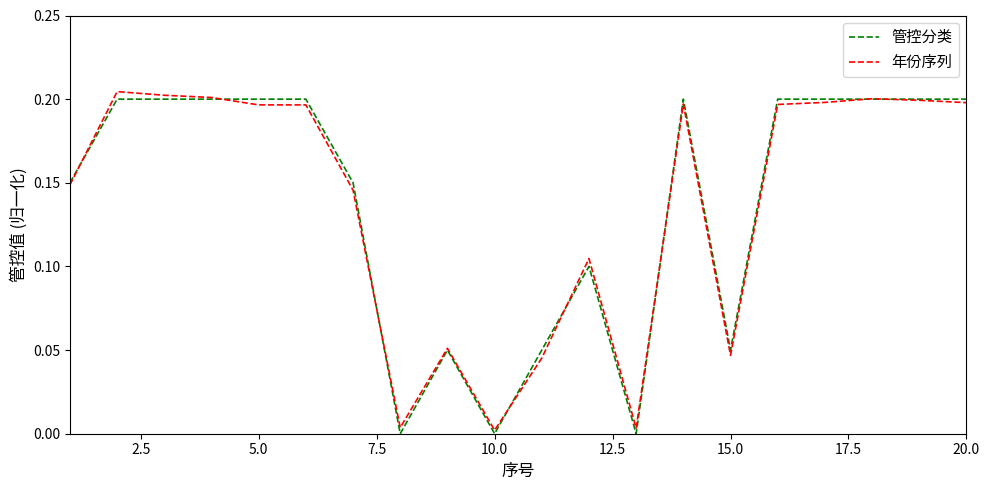

Which series has the largest range (max minus min)?

年份序列